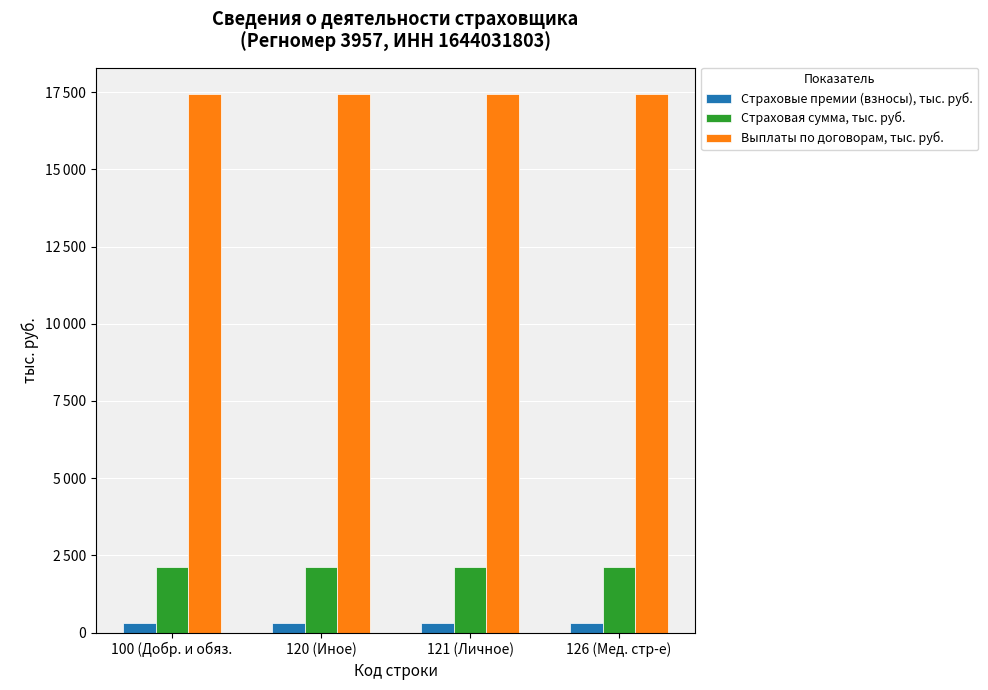

At which category is the sum across all series the highest?

100 (Добр. и обяз.